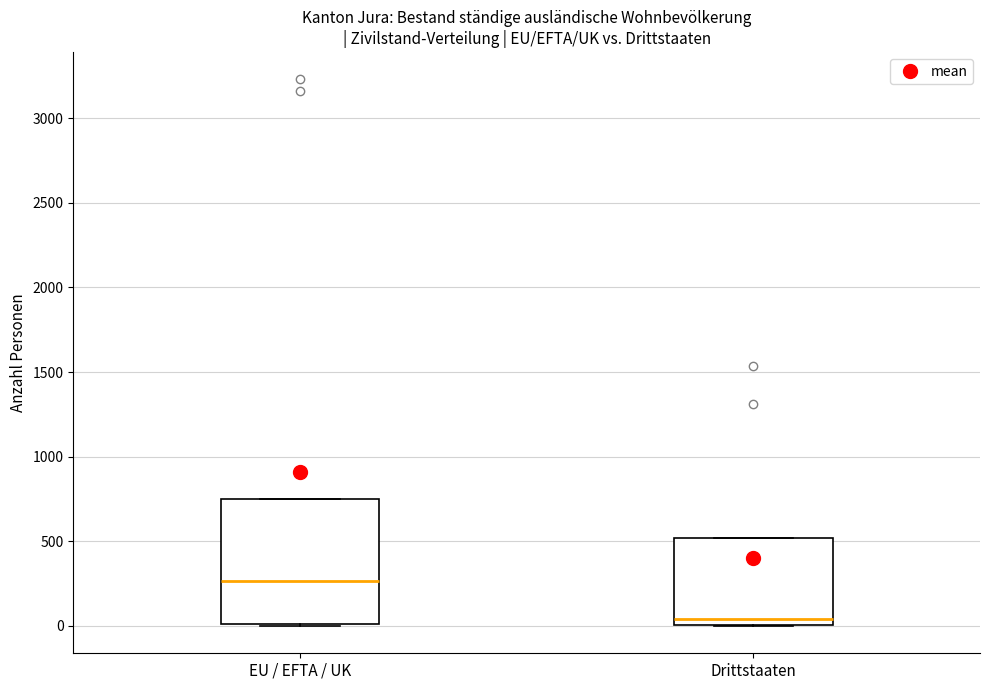

Which box has the highest median line?

EU / EFTA / UK